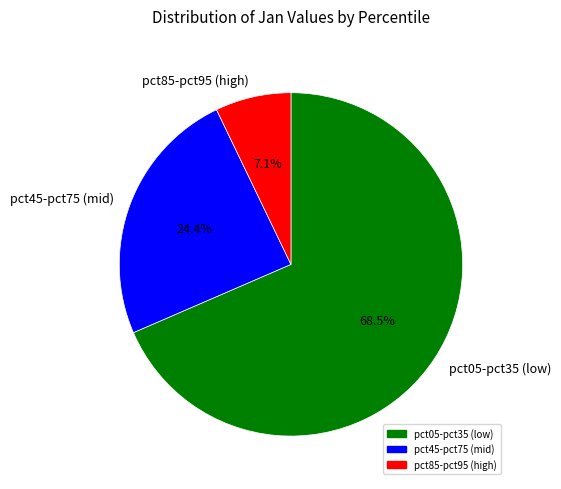

To the nearest percent, what is the average slice percentage?

33%